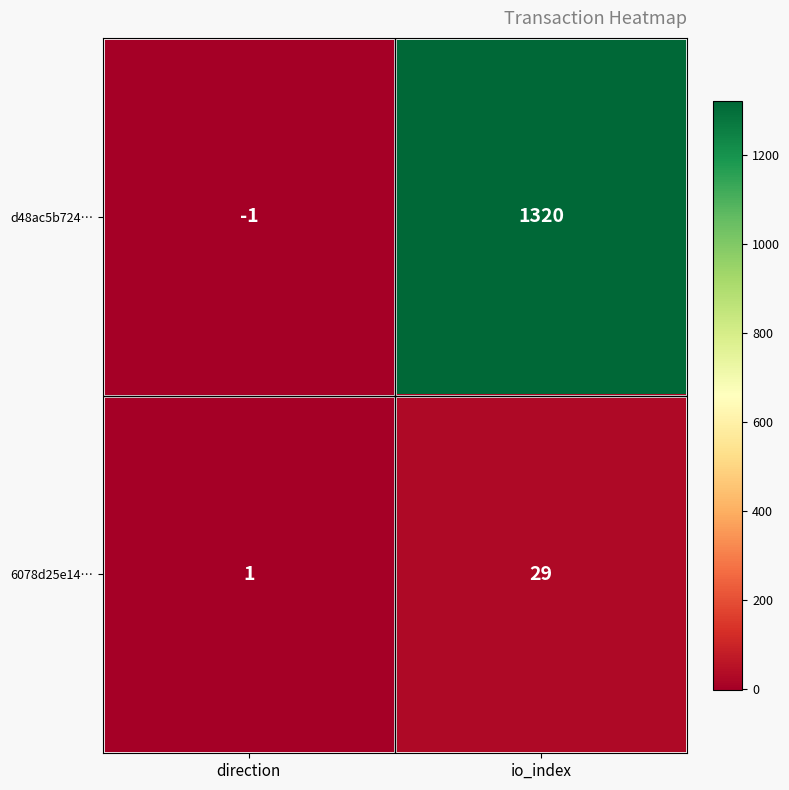

What is the difference between the maximum and minimum values in the 6078d25e14… series?

28